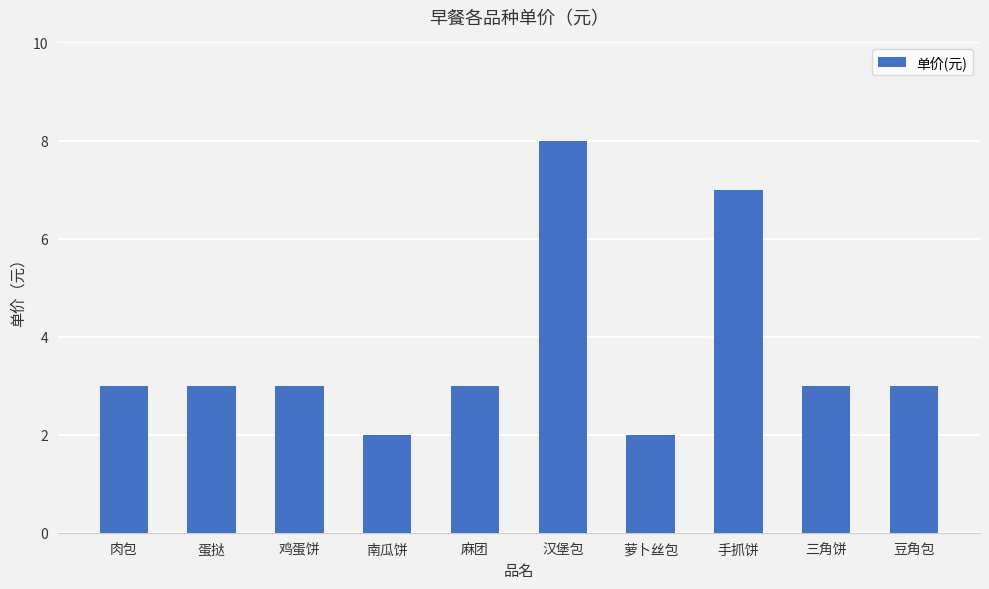

What position from the left is 蛋挞?

2